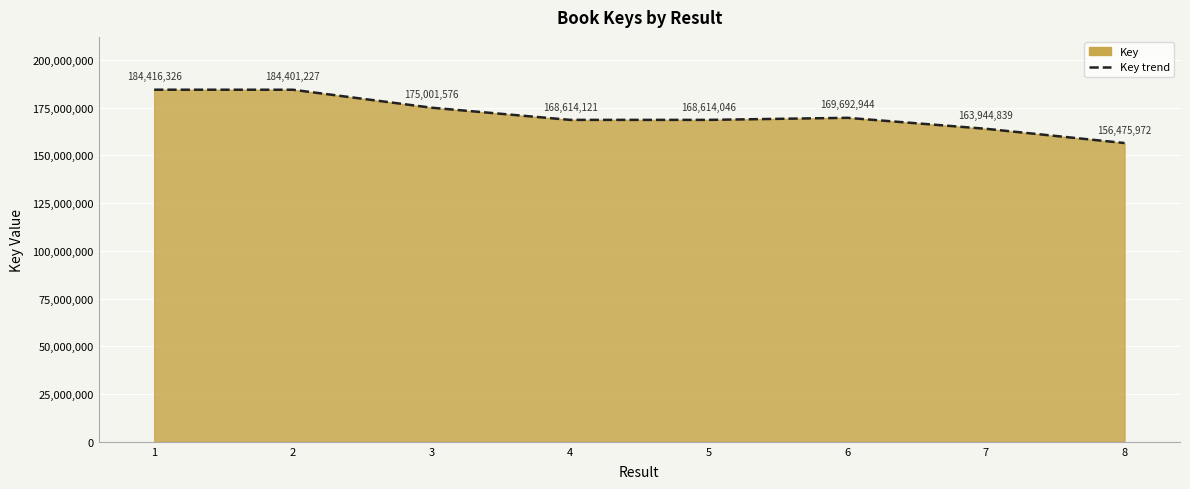

Reading right to left, list all the values displayed in this chart.

8=156475972	7=163944839	6=169692944	5=168614046	4=168614121	3=175001576	2=184401227	1=184416326